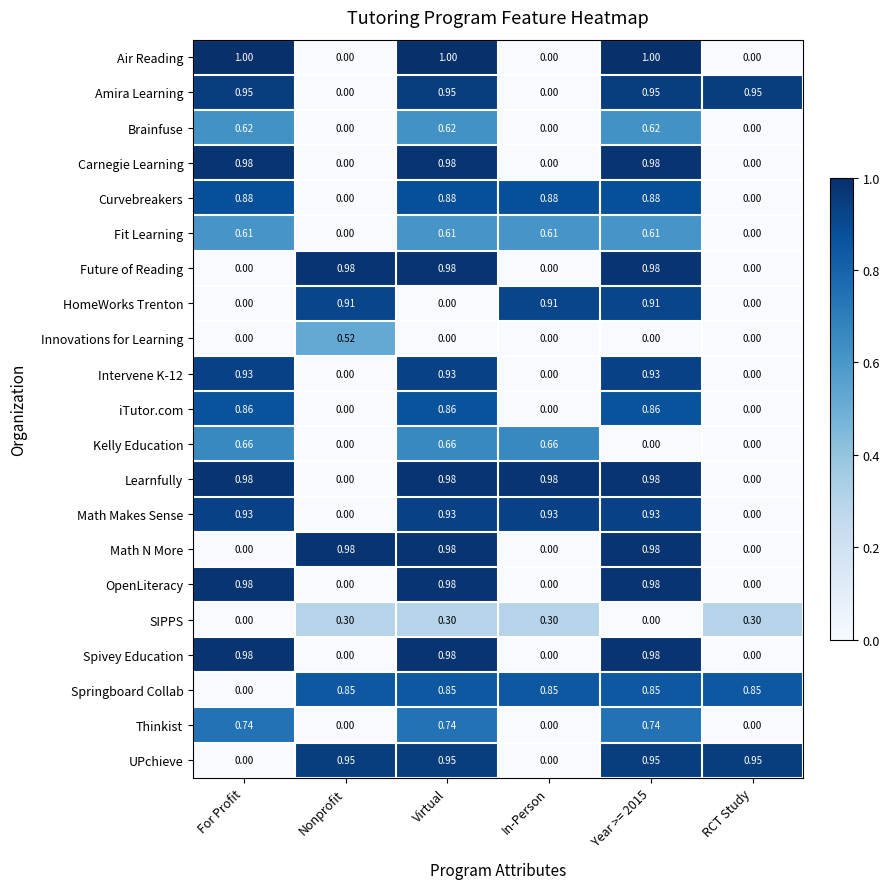

At which category is the sum across all series the highest?

Virtual